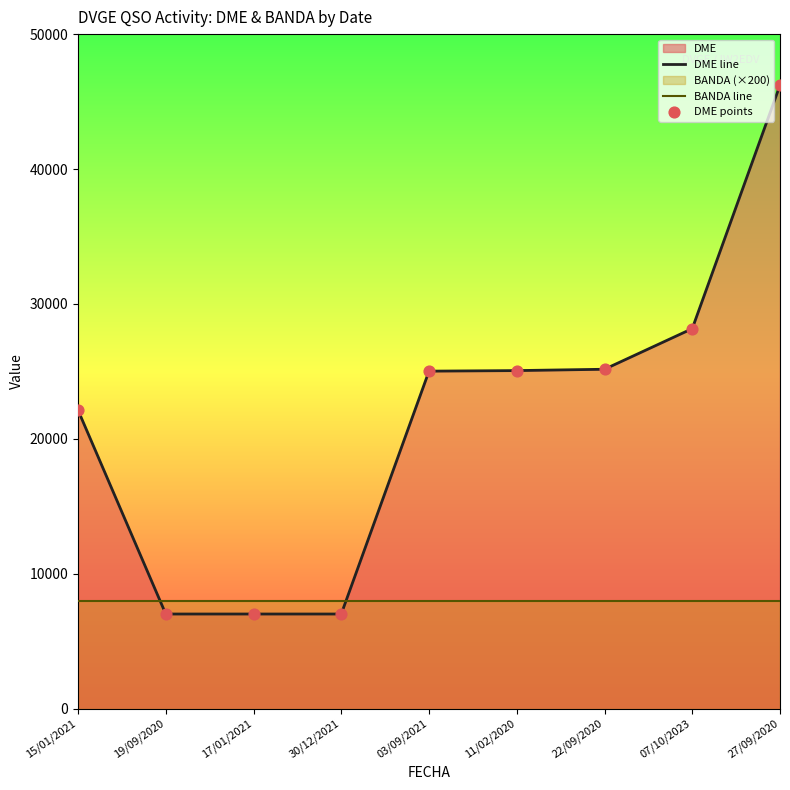

Which series has the largest total across all categories?

DME line